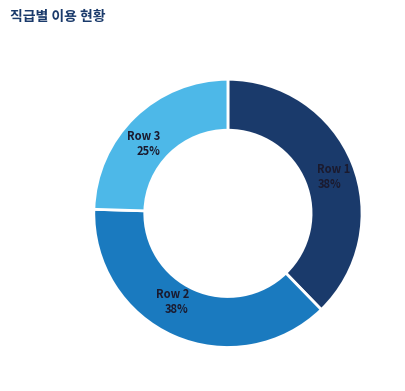

To the nearest percent, what portion does Row 3 represent?

25%